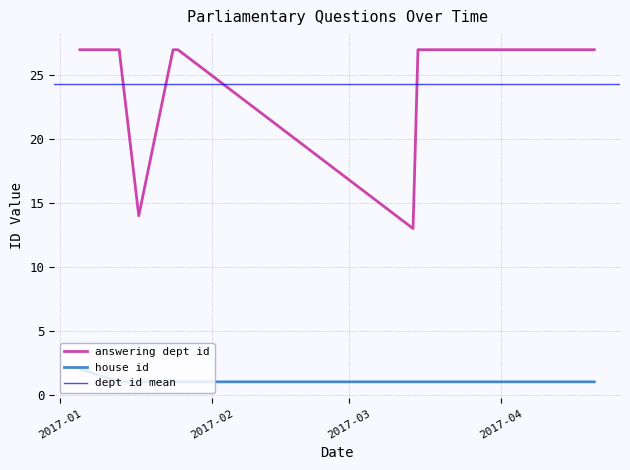

Approximately how many times larger is the value at 2017-01-17 compared to 2017-01-13?

0.5